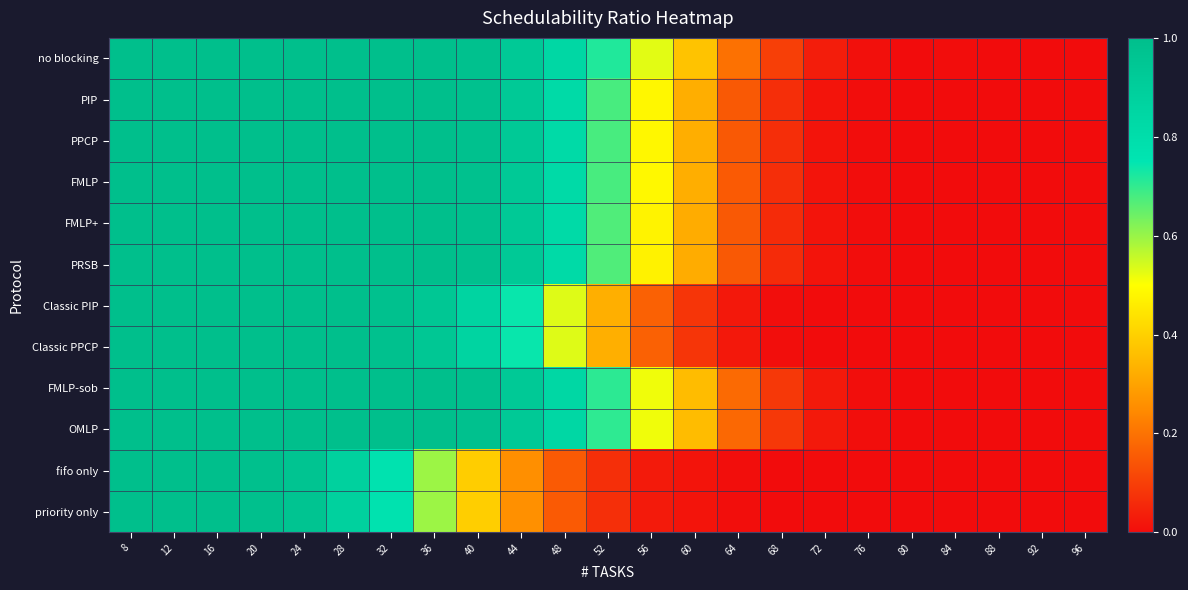

Which series changed the most between 52 and 56?

PRSB